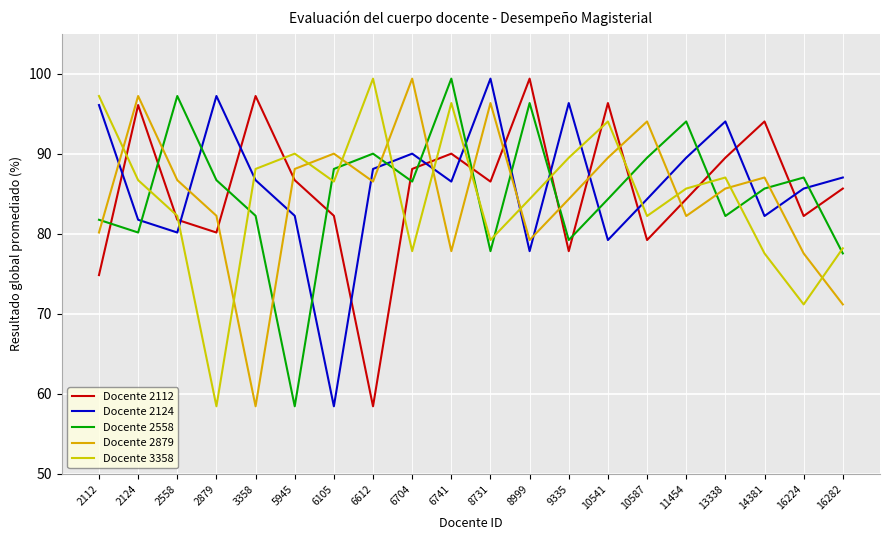

True or false: Docente 2879 has a value of 20.1 at 13338.

False